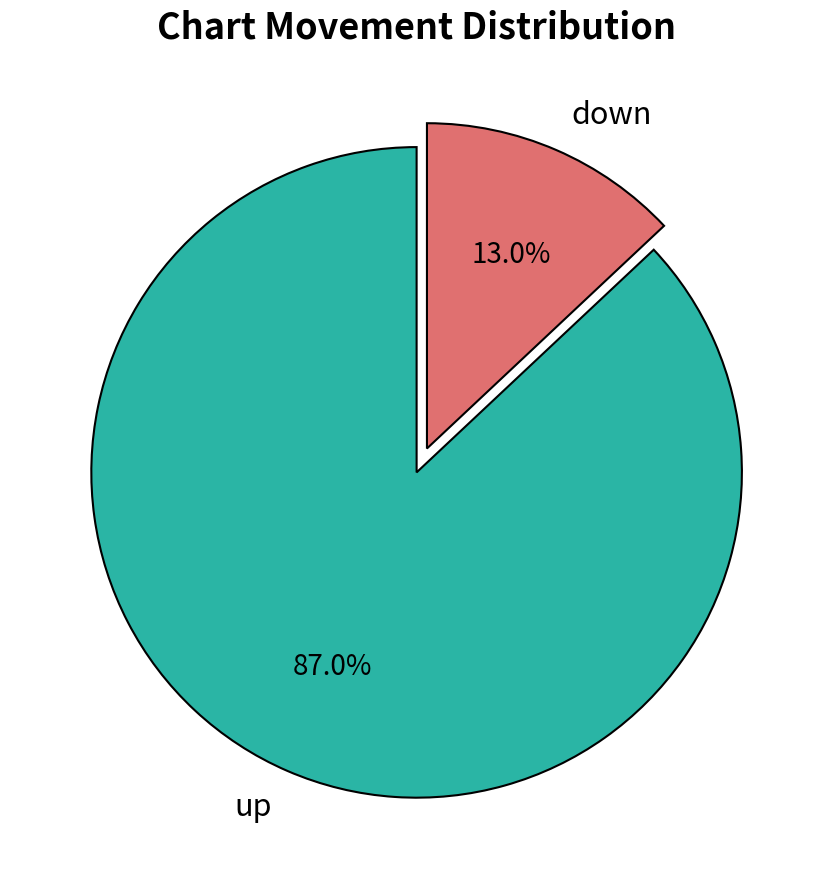

Which category has the biggest portion of the pie?

up